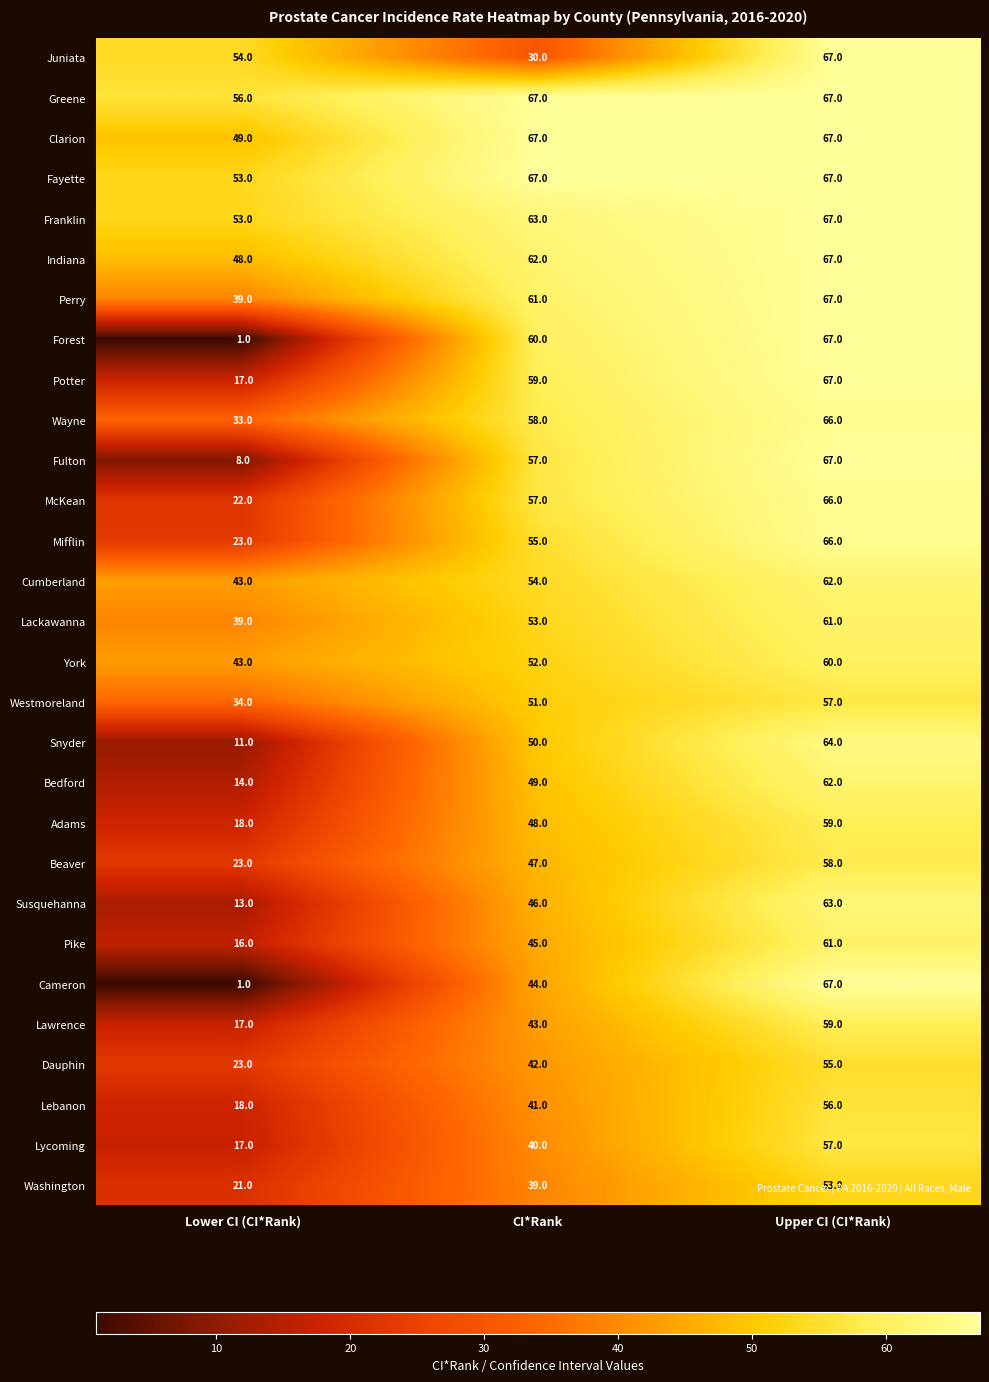

What is the maximum value shown in the chart?

67